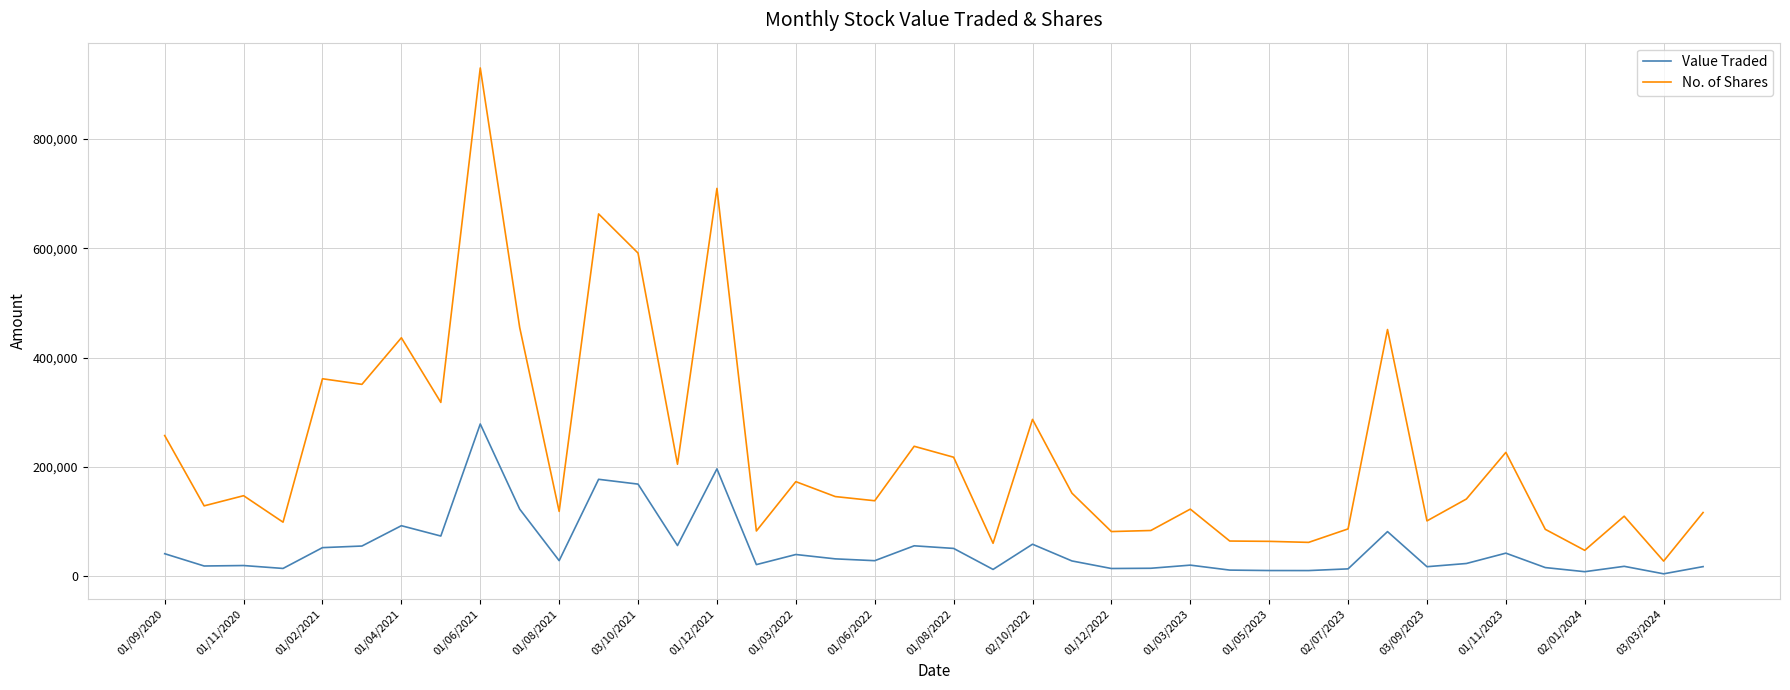

What is the greatest value displayed?

930281